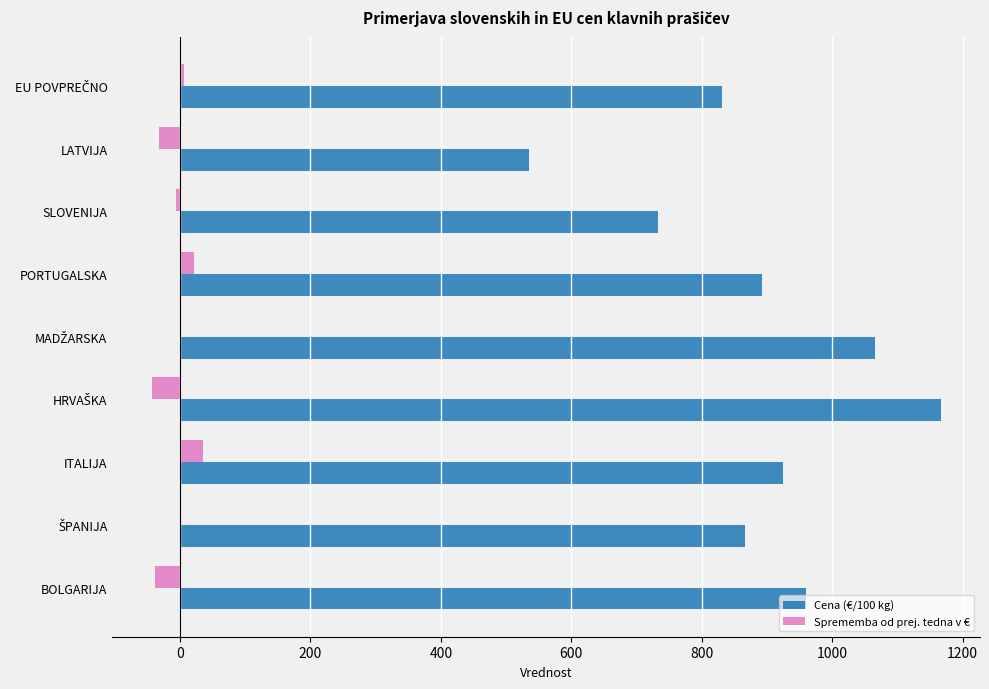

Which series has the largest total across all categories?

Cena (€/100 kg)